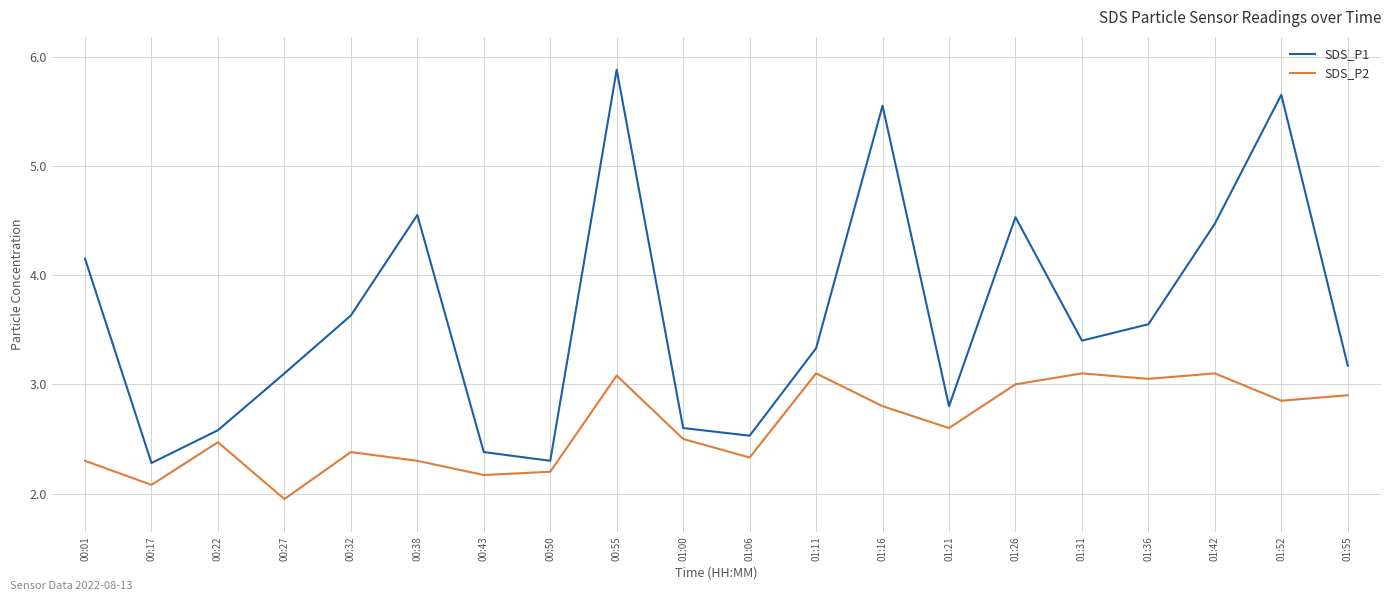

In SDS_P2, how many points are higher than both neighbors (excluding endpoints)?

6